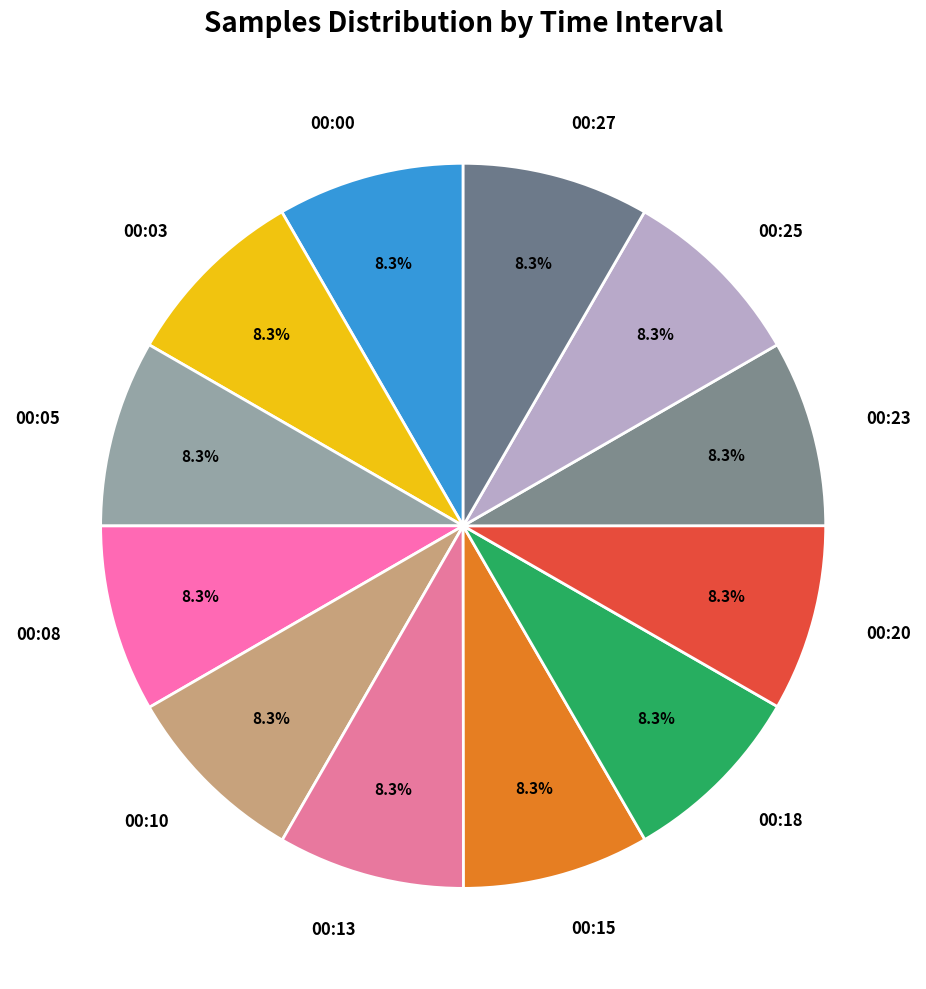

What is the ratio of the value at 00:13 to the value at 00:27?

1.0